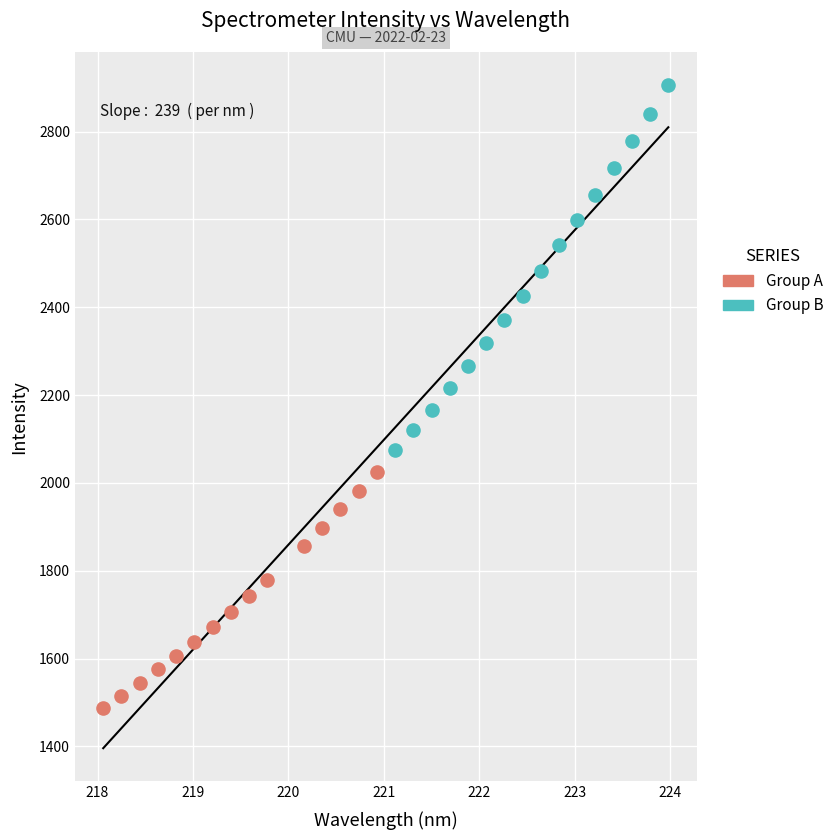

Which series reaches the minimum Y coordinate?

Group A